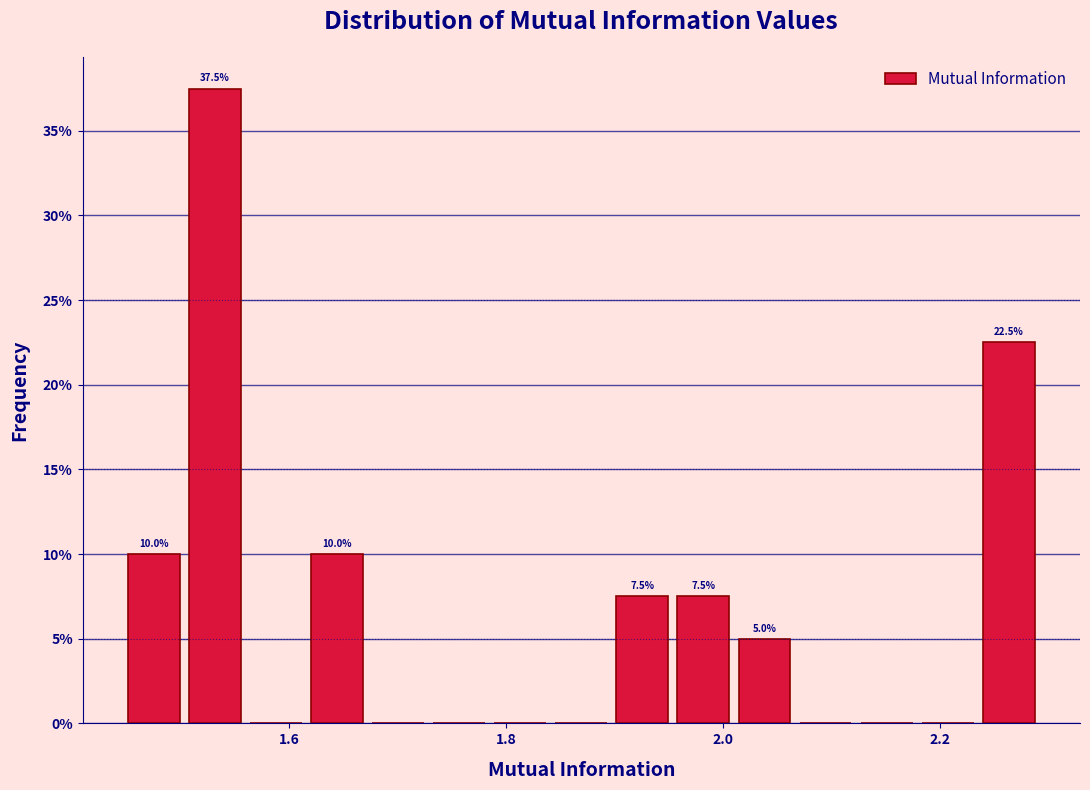

Around what value on the x-axis is the tallest bar? Give the approximate position of its centre, as read against the axis.

1.54